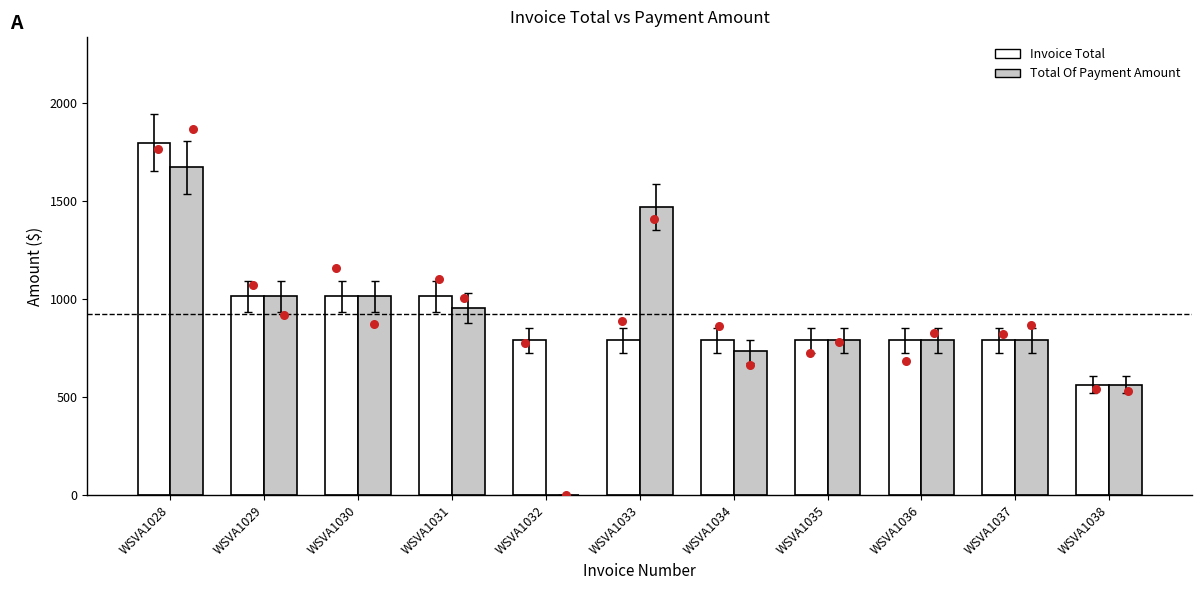

At which category is the sum across all series the highest?

WSVA1028